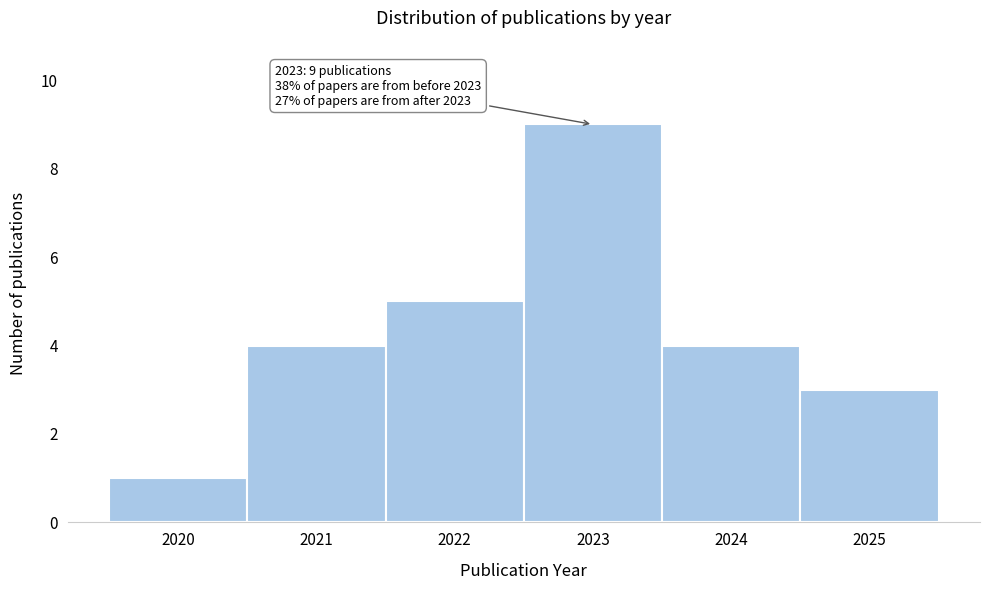

Reading left to right, list all the values displayed in this chart.

2020=1	2021=4	2022=5	2023=9	2024=4	2025=3